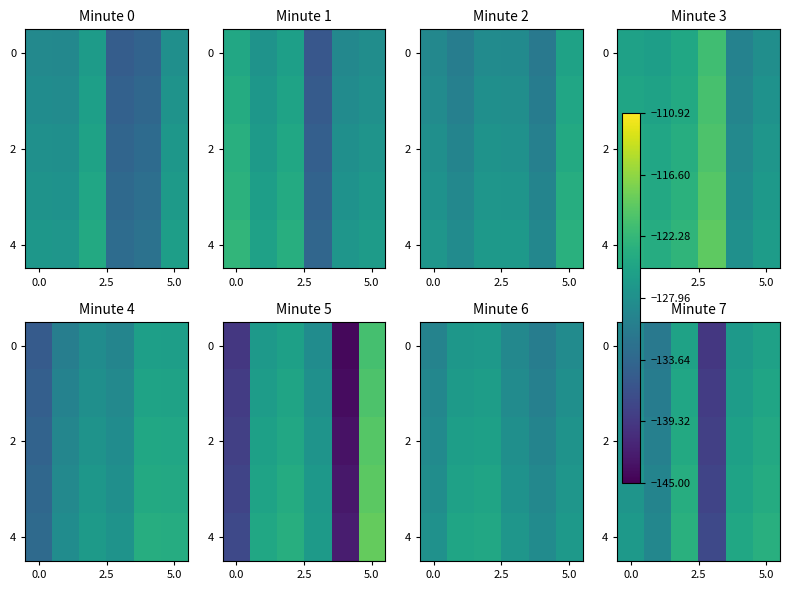

What is the difference between the maximum and minimum values in the 4 series?

14.2